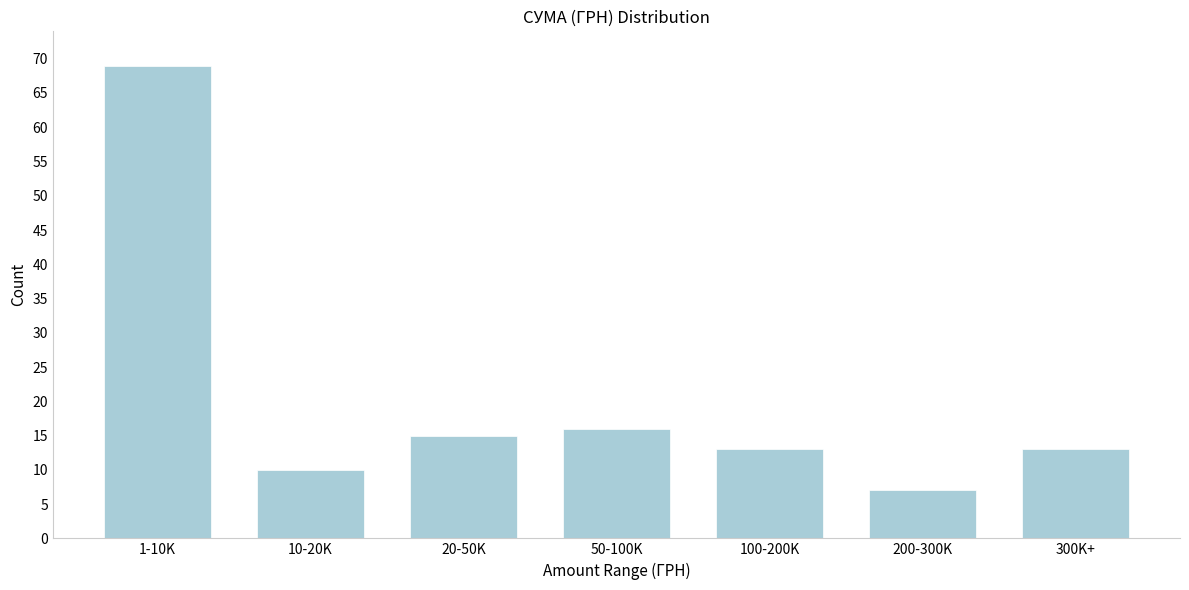

Reading left to right, what are all the values shown in this chart?

1-10K=69	10-20K=10	20-50K=15	50-100K=16	100-200K=13	200-300K=7	300K+=13